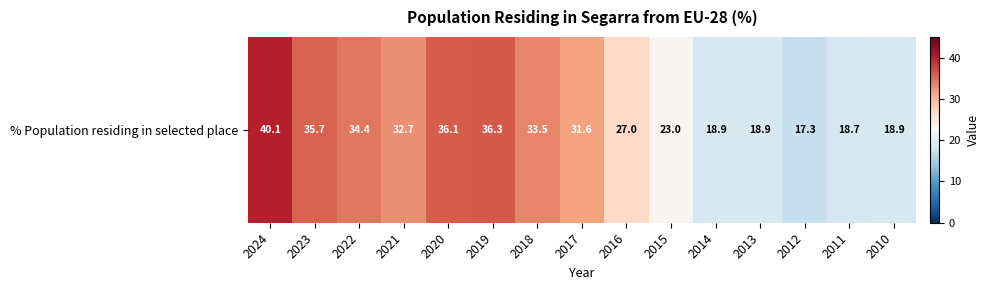

What is the change in value from 2016 to 2015?

-4.0